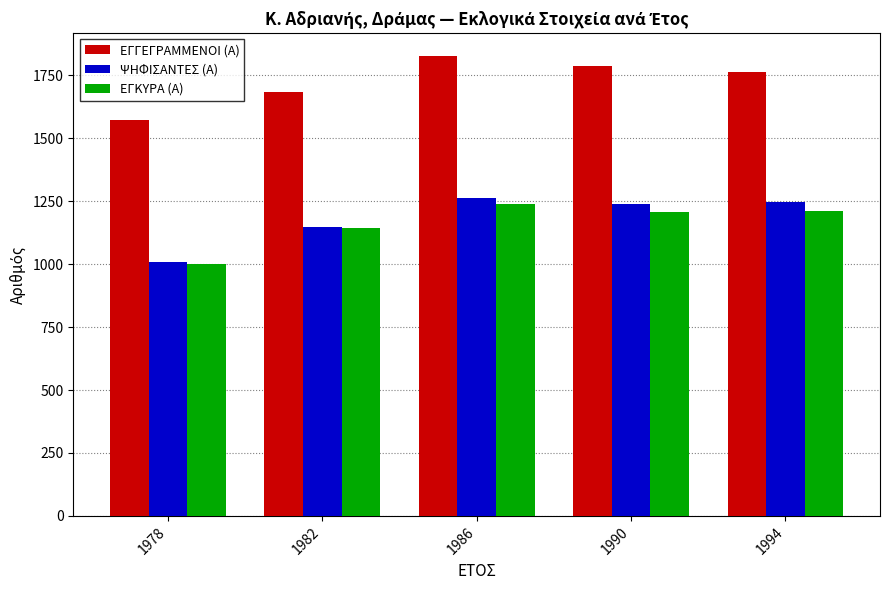

What is the difference between the ΕΓΓΕΓΡΑΜΜΕΝΟΙ (Α) values at 1978 and 1982?

111